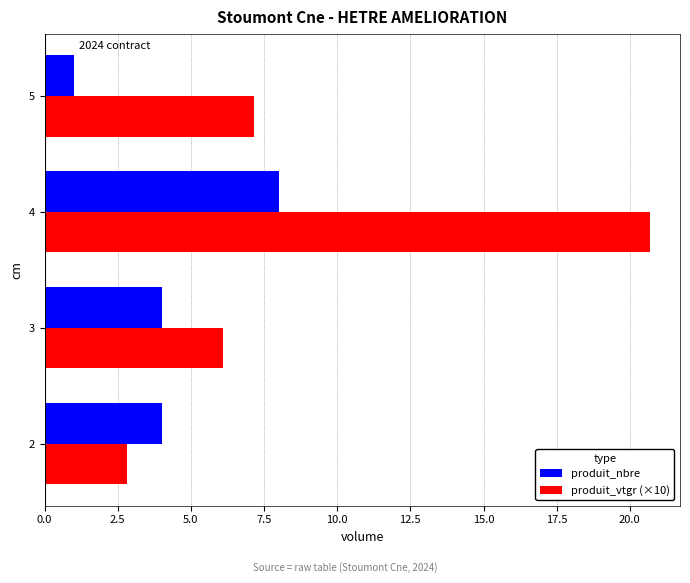

What is the maximum value shown in the chart?

20.7